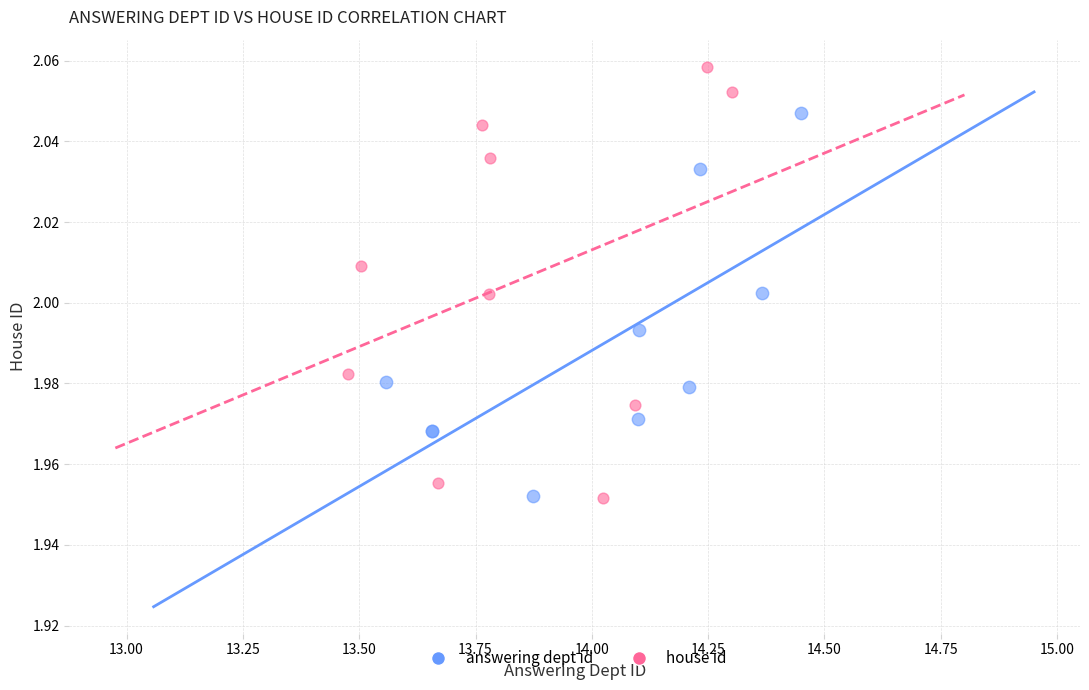

Which series contains the highest Y value?

house id